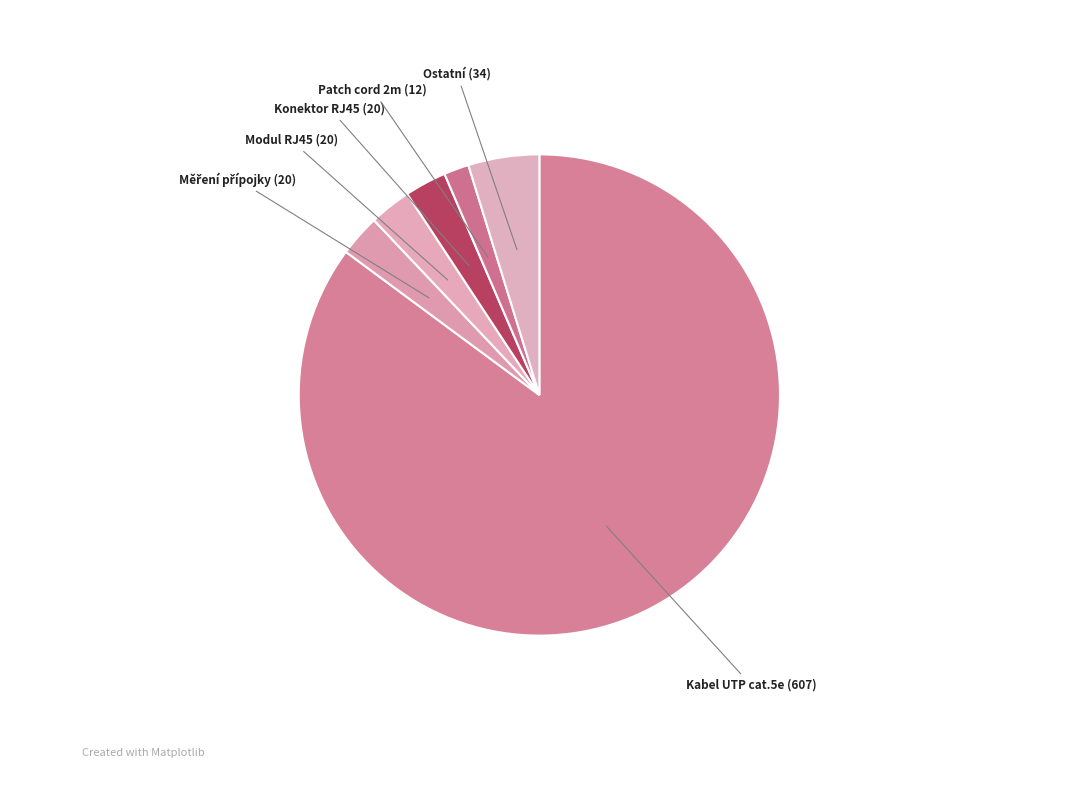

Count the number of slices in the pie.

6